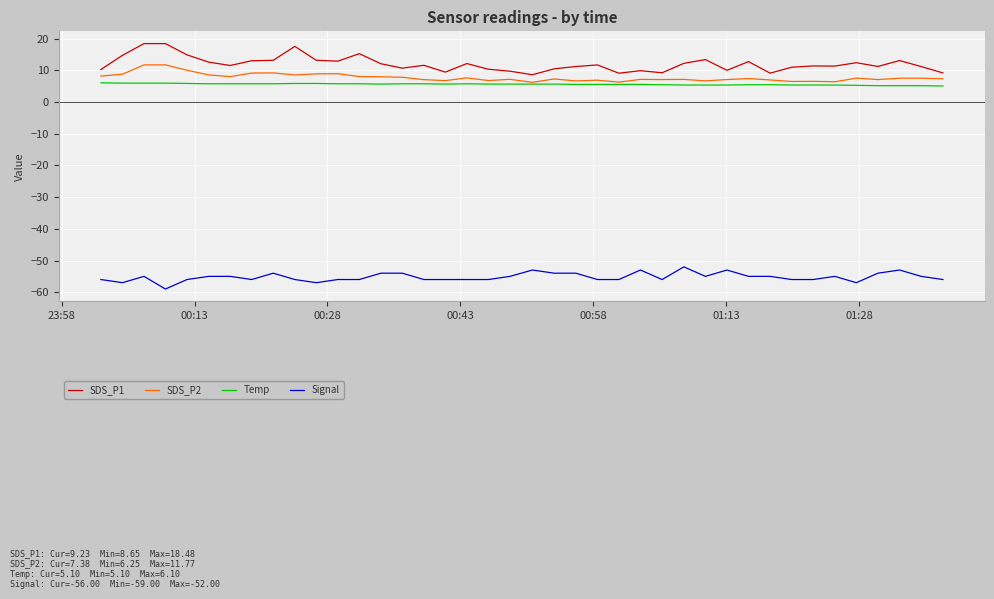

What is the difference between the maximum and minimum values in the Temp series?

1.0